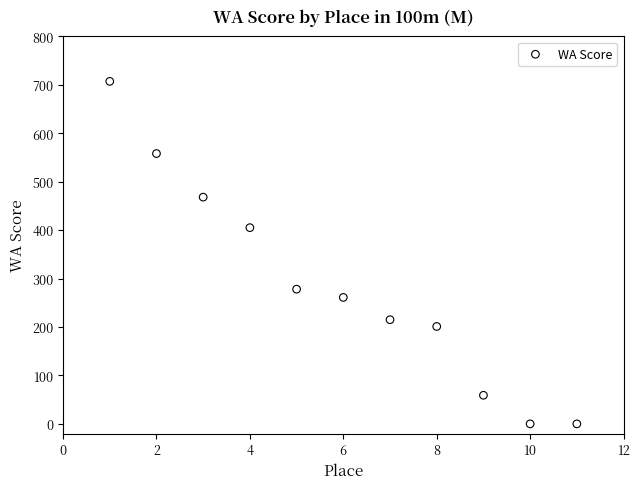

What is the average Y value?

287